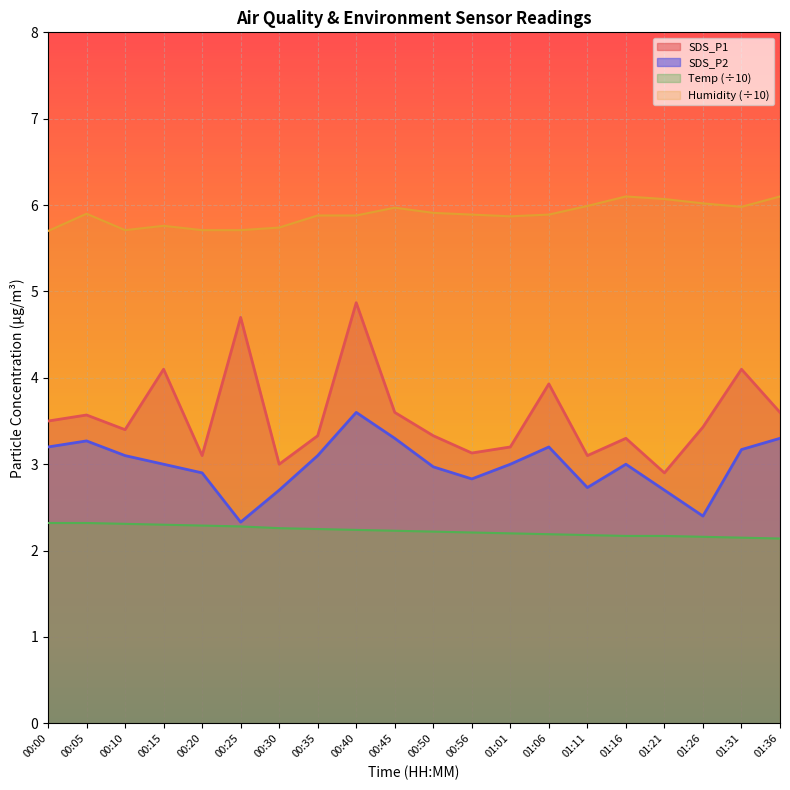

Is it true that SDS_P1 equals 4.9 at 00:40?

True